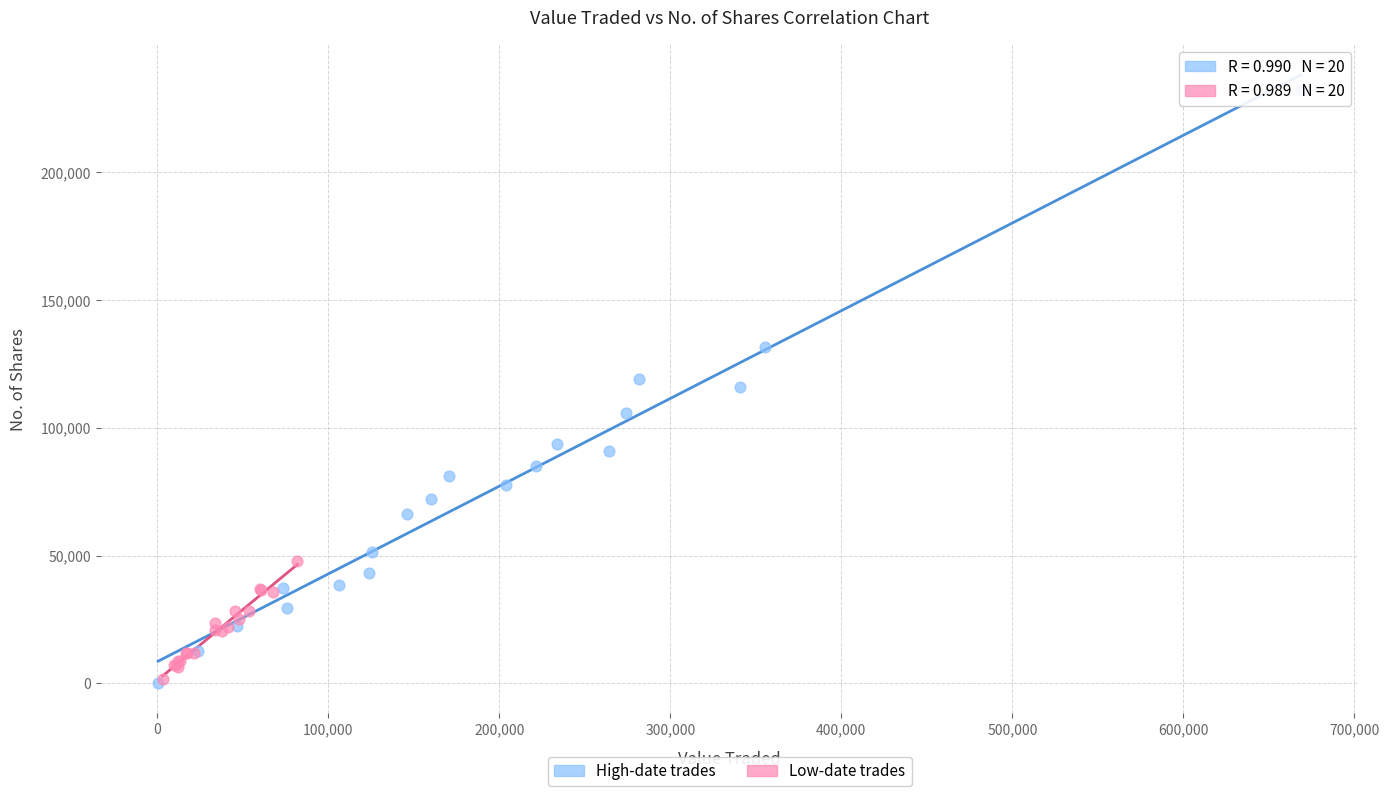

Which series reaches the maximum Y coordinate?

High-date trades